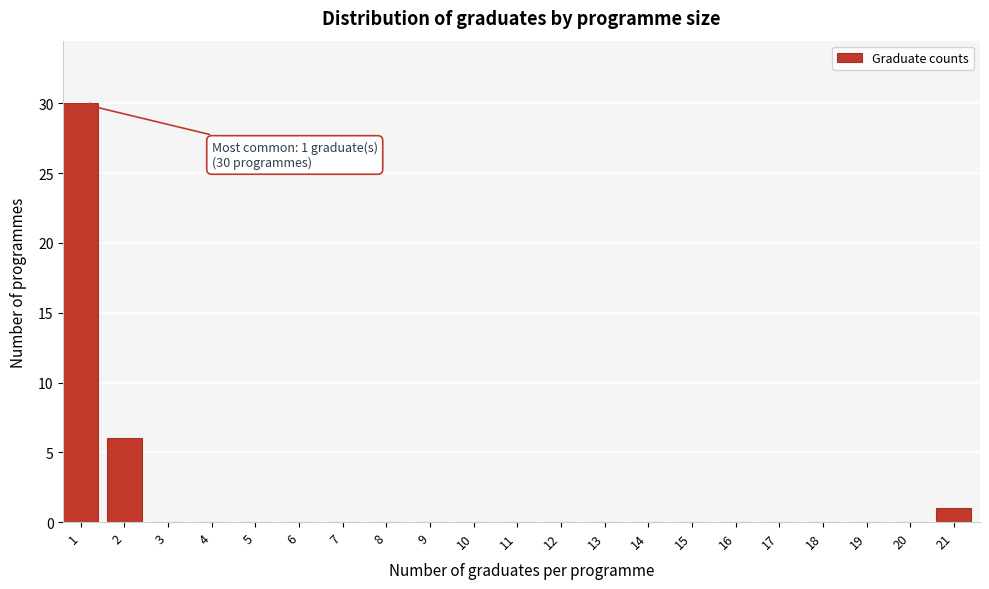

Reading left to right, what are all the values shown in this chart?

1=30	2=6	3=0	4=0	5=0	6=0	7=0	8=0	9=0	10=0	11=0	12=0	13=0	14=0	15=0	16=0	17=0	18=0	19=0	20=0	21=1